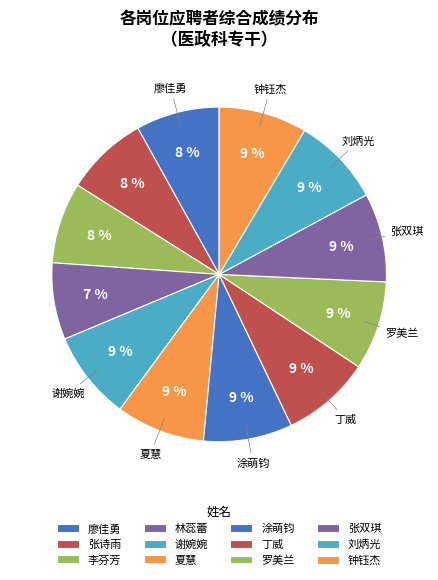

What percentage is the 涂萌钧 slice, to the nearest percent?

9%